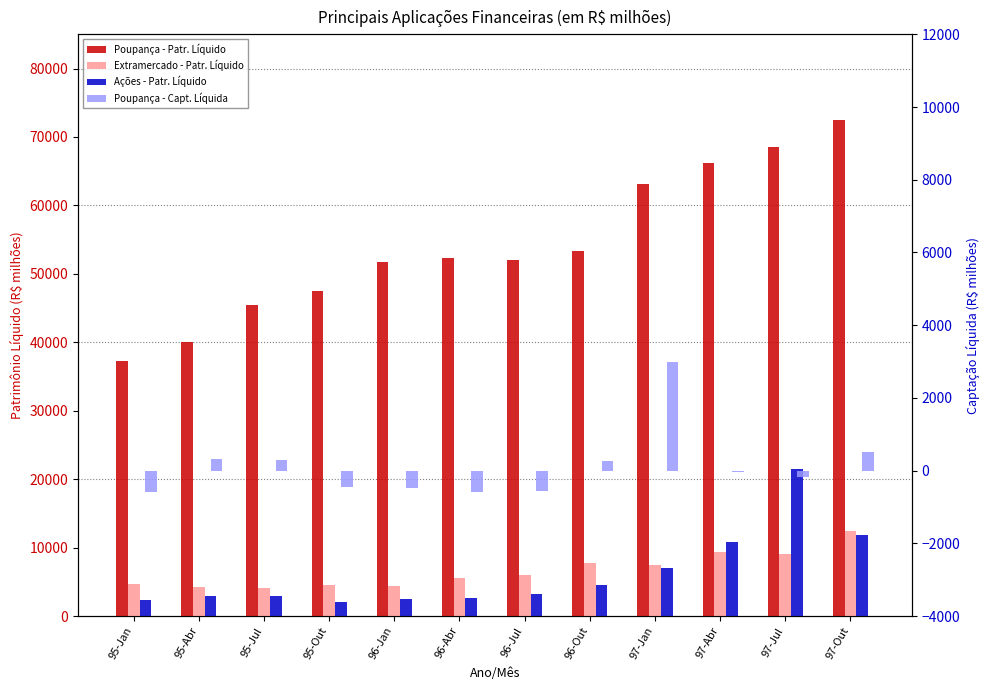

Which series has the largest range (max minus min)?

Poupança - Patr. Líquido